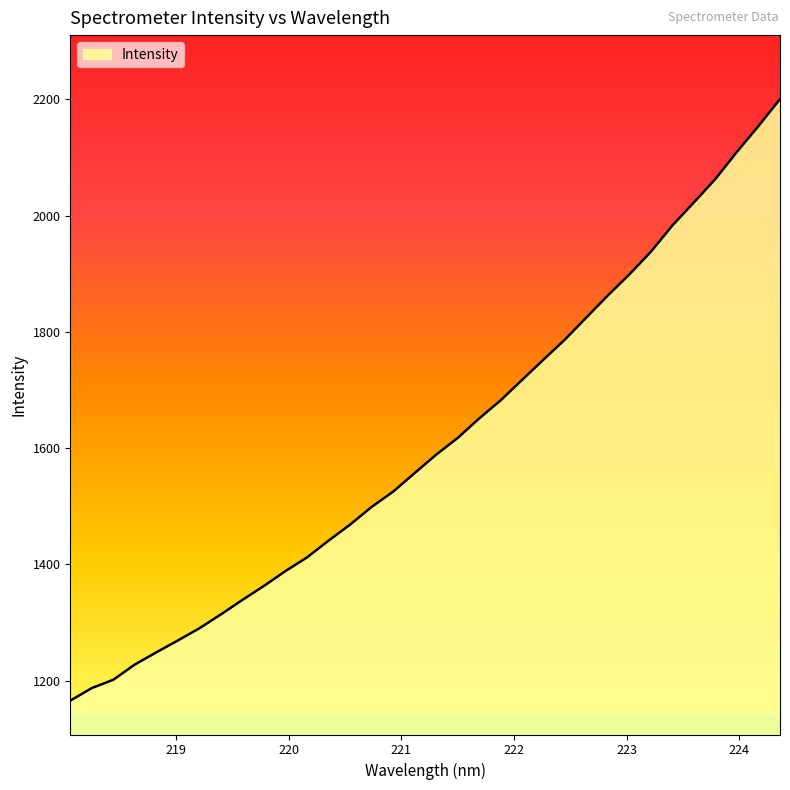

What is the difference between the maximum and minimum values?

1035.1